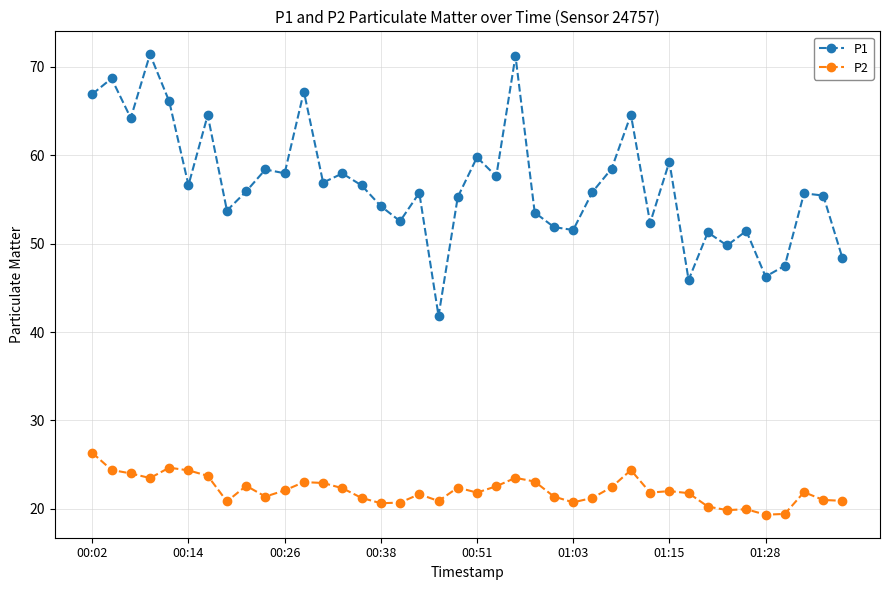

True or false: P2 and P1 cross at least once.

False